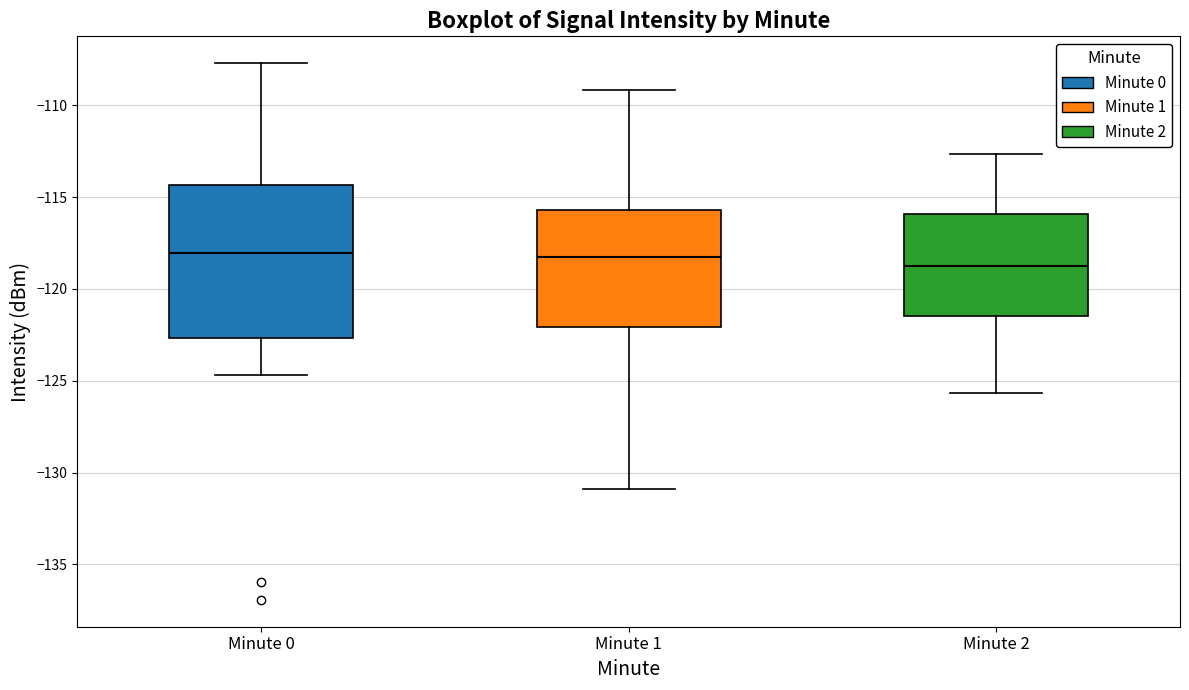

Reading left to right, transcribe this box plot: for each box, give where its median line is, the range the box spans, and where its two whiskers end, as read against the y-axis. The values are not printed on the chart, so give them approximately, as read against the axis.

Minute 0: median -118.0, box -122.5 to -114.5, whiskers -124.5 to -107.5
Minute 1: median -118.5, box -122.0 to -115.5, whiskers -131.0 to -109.0
Minute 2: median -118.5, box -121.5 to -116.0, whiskers -125.5 to -112.5